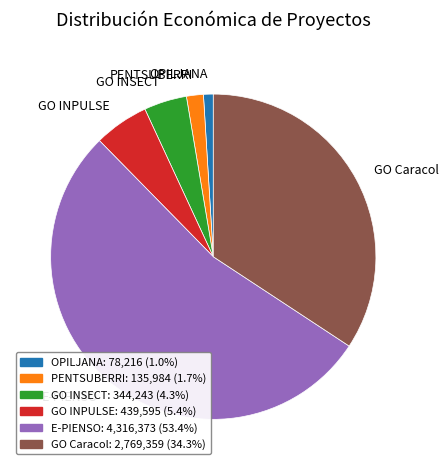

Rank the categories by value from lowest to highest.

OPILJANA, PENTSUBERRI, GO INSECT, GO INPULSE, GO Caracol, E-PIENSO